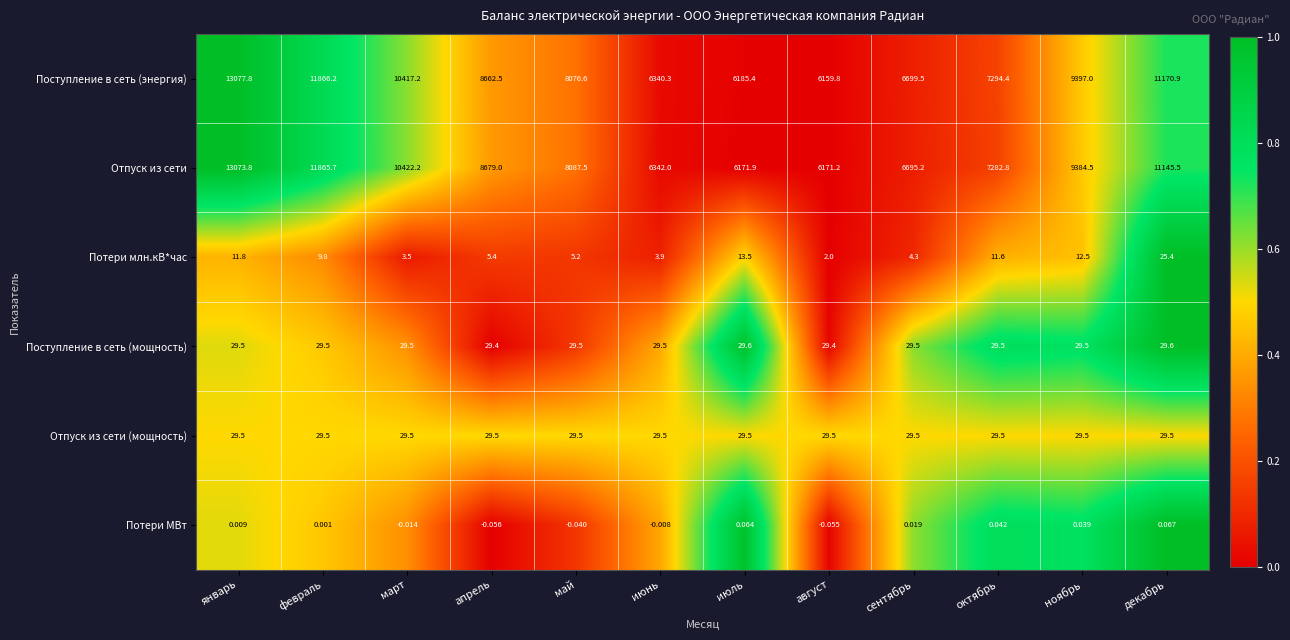

At which category does the chart reach its minimum across all series?

апрель